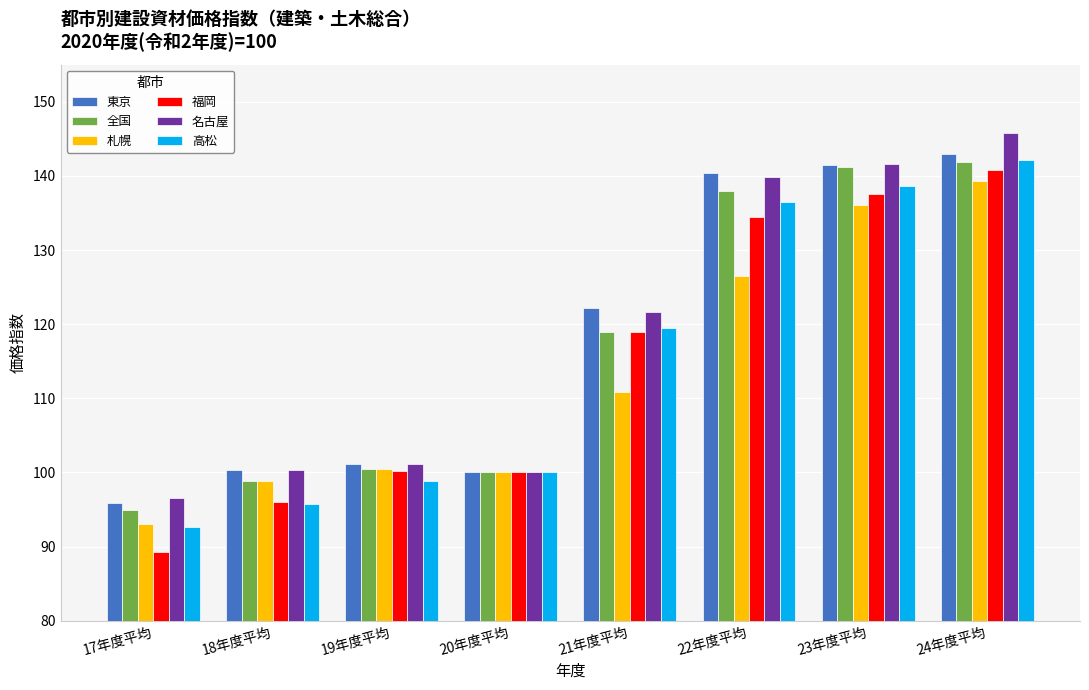

What value does the 東京 series have at 19年度平均?

101.2